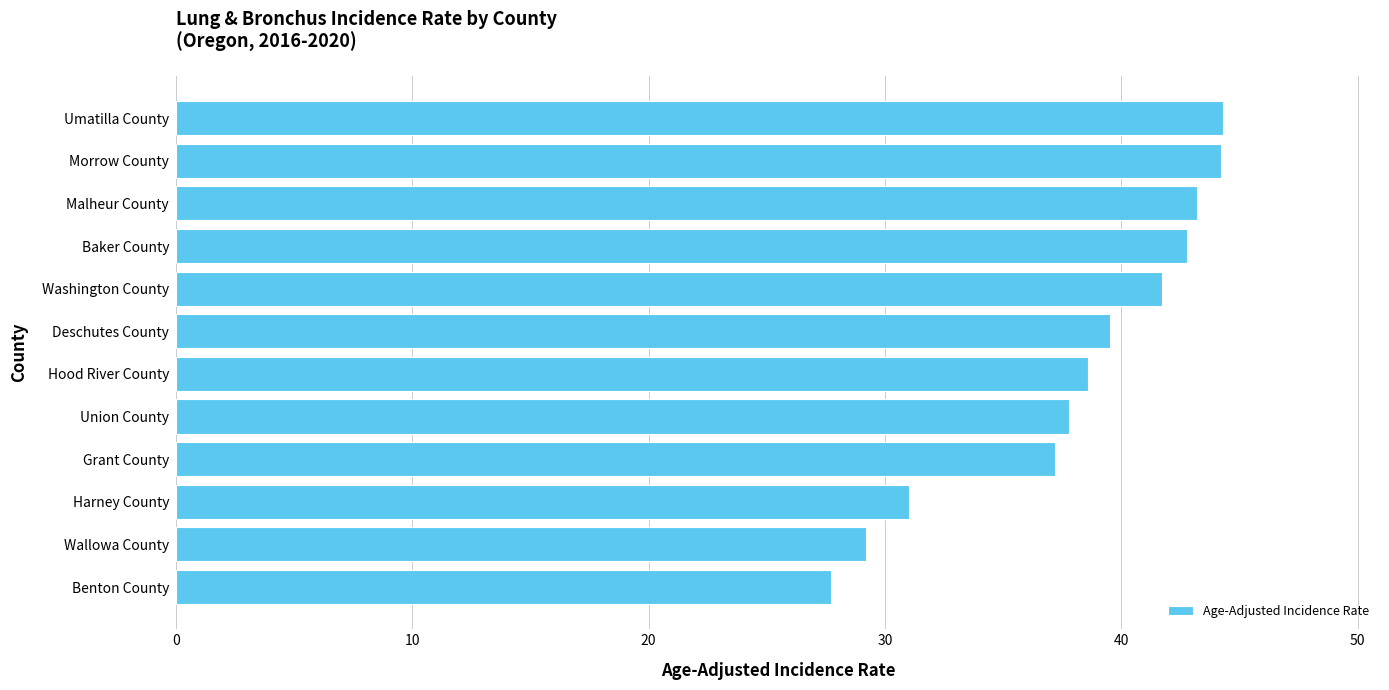

Does the chart contain any negative values?

No